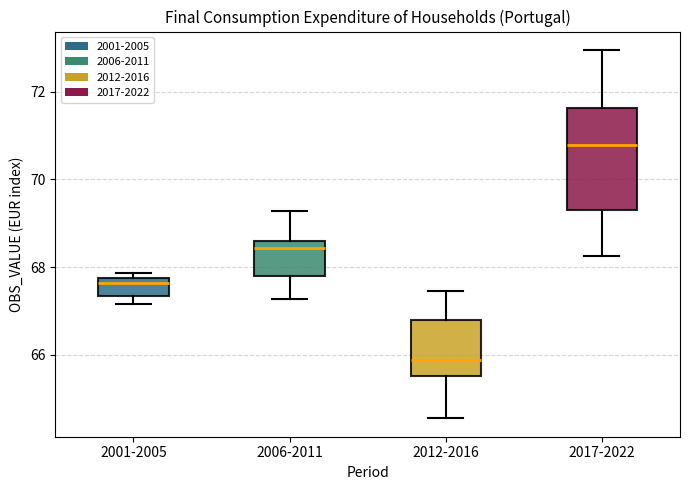

Reading left to right, read every box against the y-axis: the position of its median line, the range the box covers, and the ends of its whiskers. The values are not printed on the chart, so give them approximately, as read against the axis.

2001-2005: median 67.6, box 67.4 to 67.8, whiskers 67.2 to 67.8 (just above the box's upper edge)
2006-2011: median 68.4, box 67.8 to 68.6, whiskers 67.2 to 69.2
2012-2016: median 65.8, box 65.6 to 66.8, whiskers 64.6 to 67.4
2017-2022: median 70.8, box 69.2 to 71.6, whiskers 68.2 to 73.0